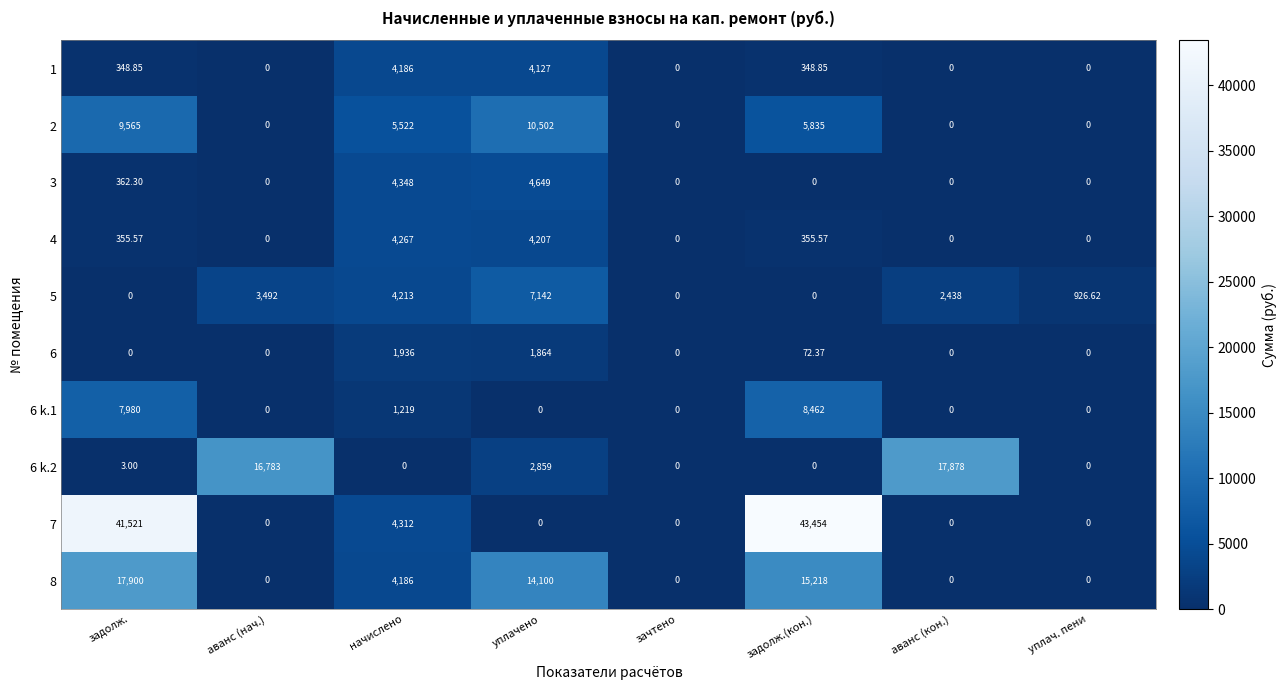

Which label corresponds to the largest value in the chart?

задолж.(кон.)